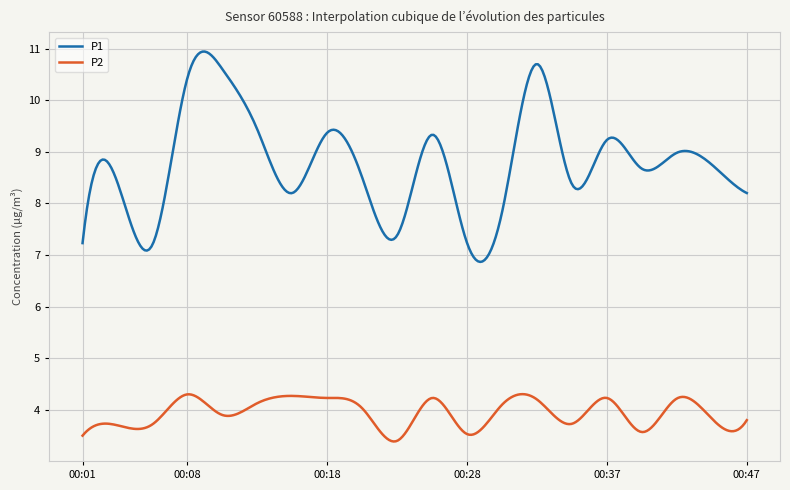

True or false: P1 and P2 intersect in this chart.

False